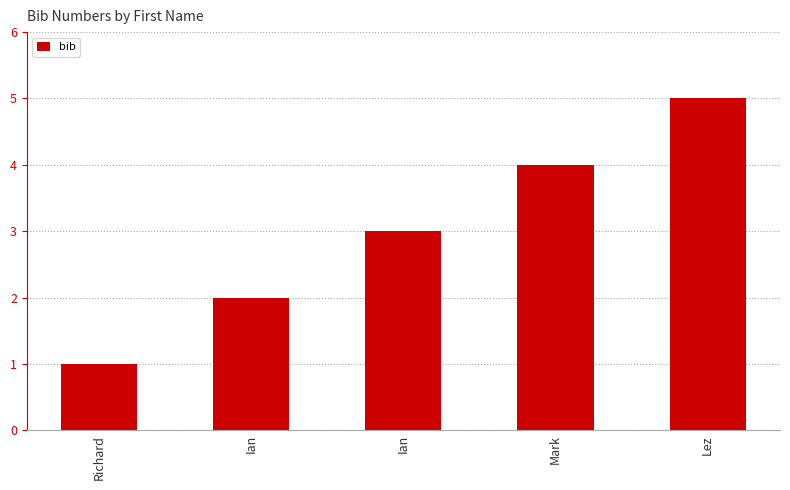

Which has a higher value, Ian or Lez?

Lez